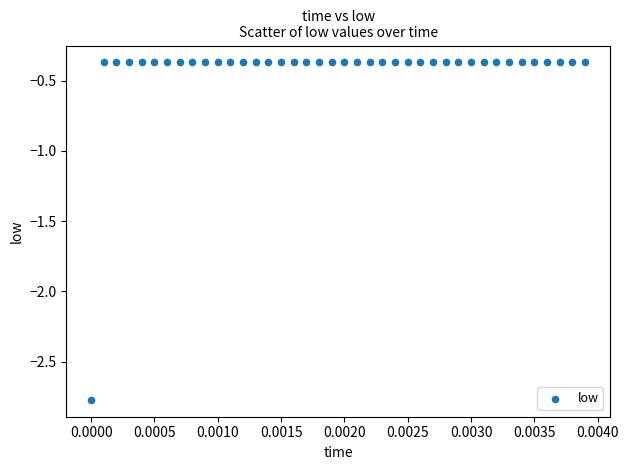

What is the range of Y values (max minus min)?

2.4